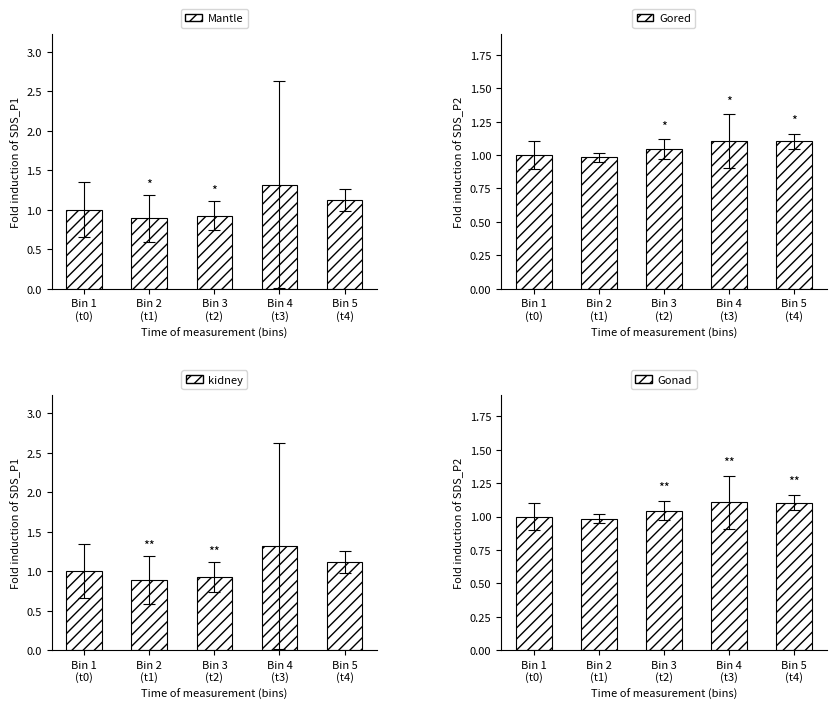

The SDS_P1 series shows 1.8 at Bin 4
(t3). True or false?

False